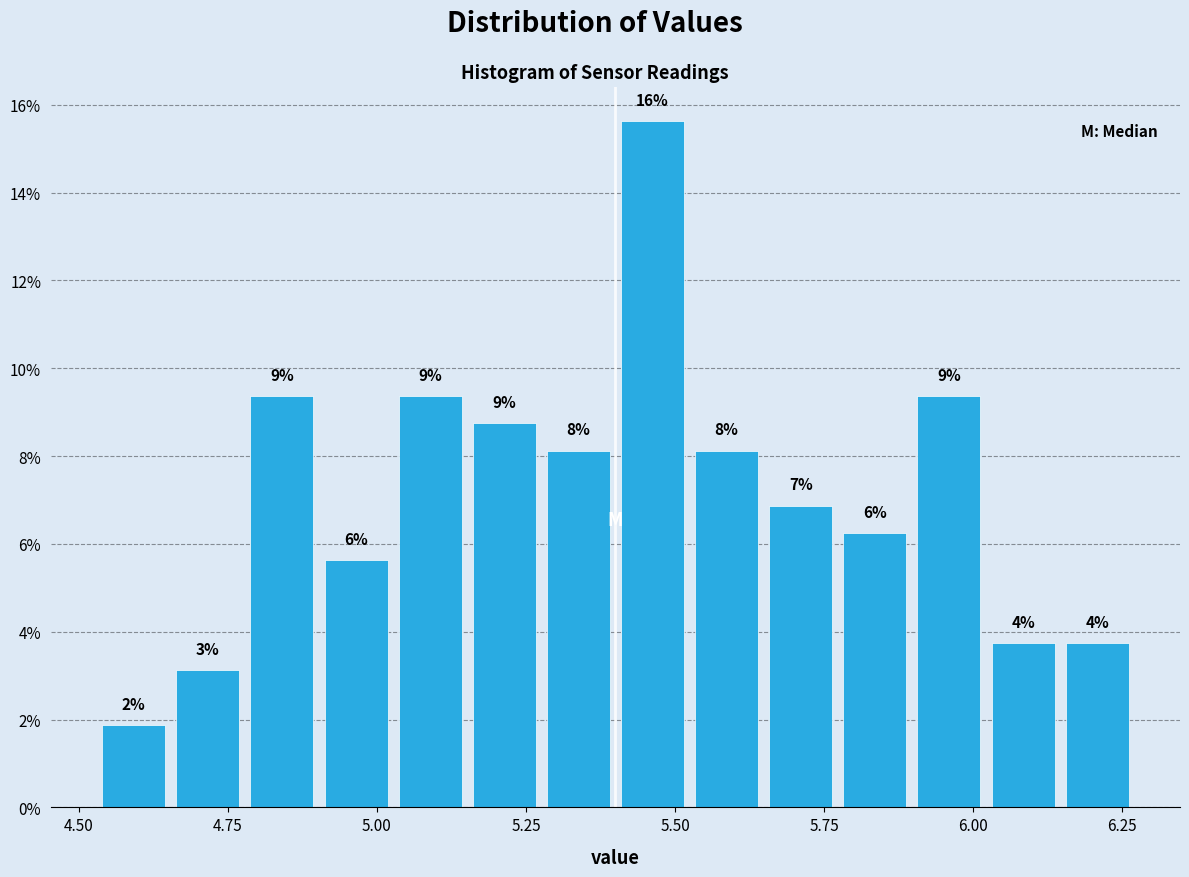

Around what value on the x-axis is the tallest bar? Give the approximate position of its centre, as read against the axis.

5.45